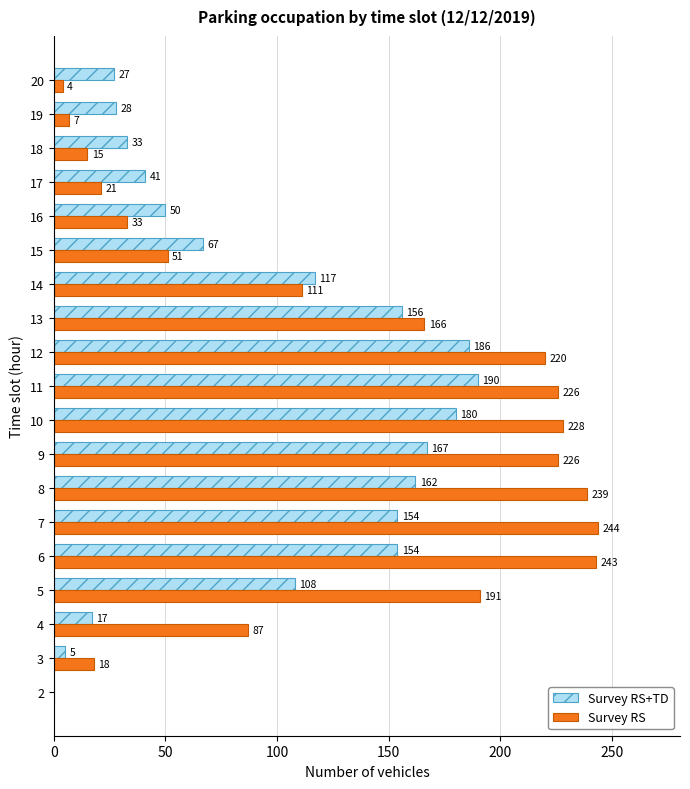

True or false: Survey RS has a value of 107 at 11.

False